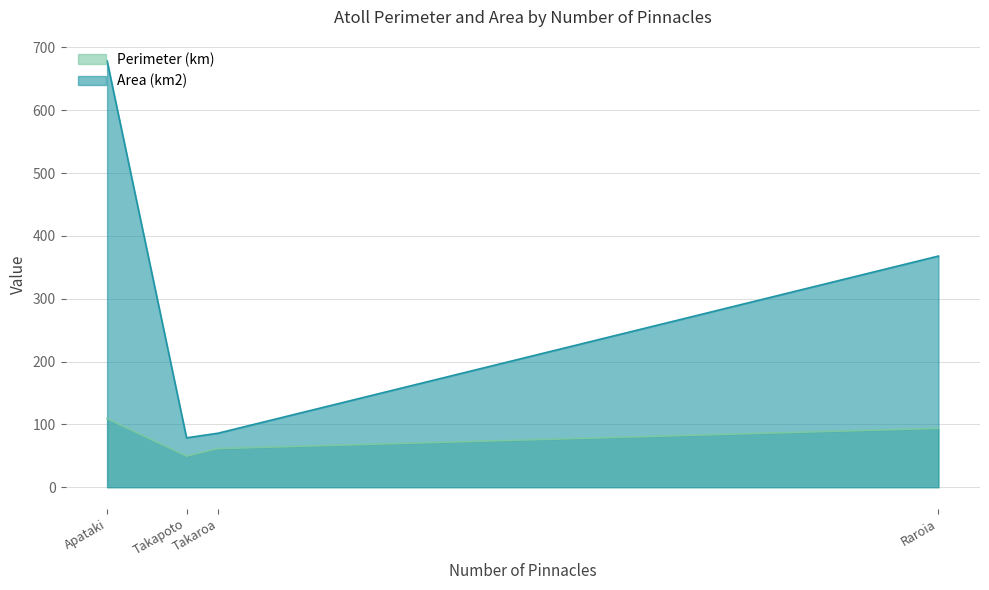

What position from the right is Takapoto?

3